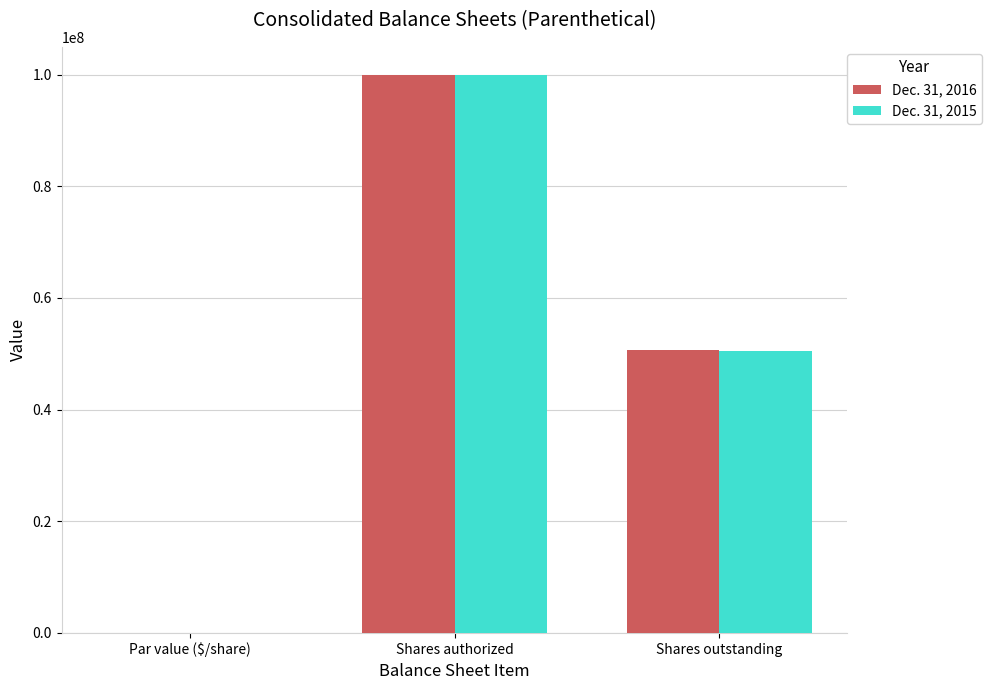

At which label does Dec. 31, 2016 reach its peak?

Shares authorized